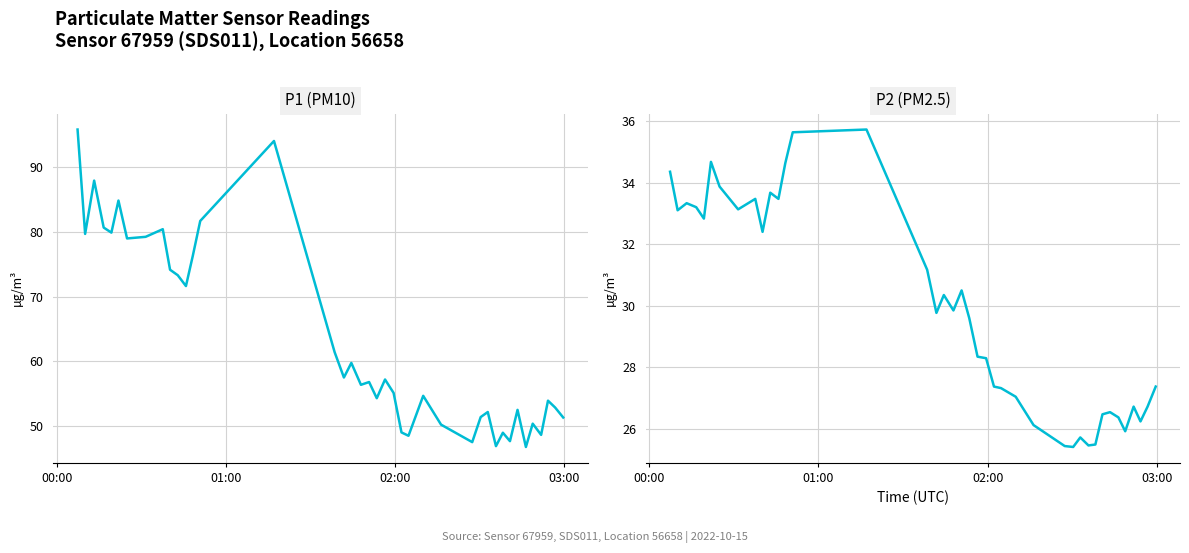

What is the difference between the maximum and minimum values in the P1 series?

49.0